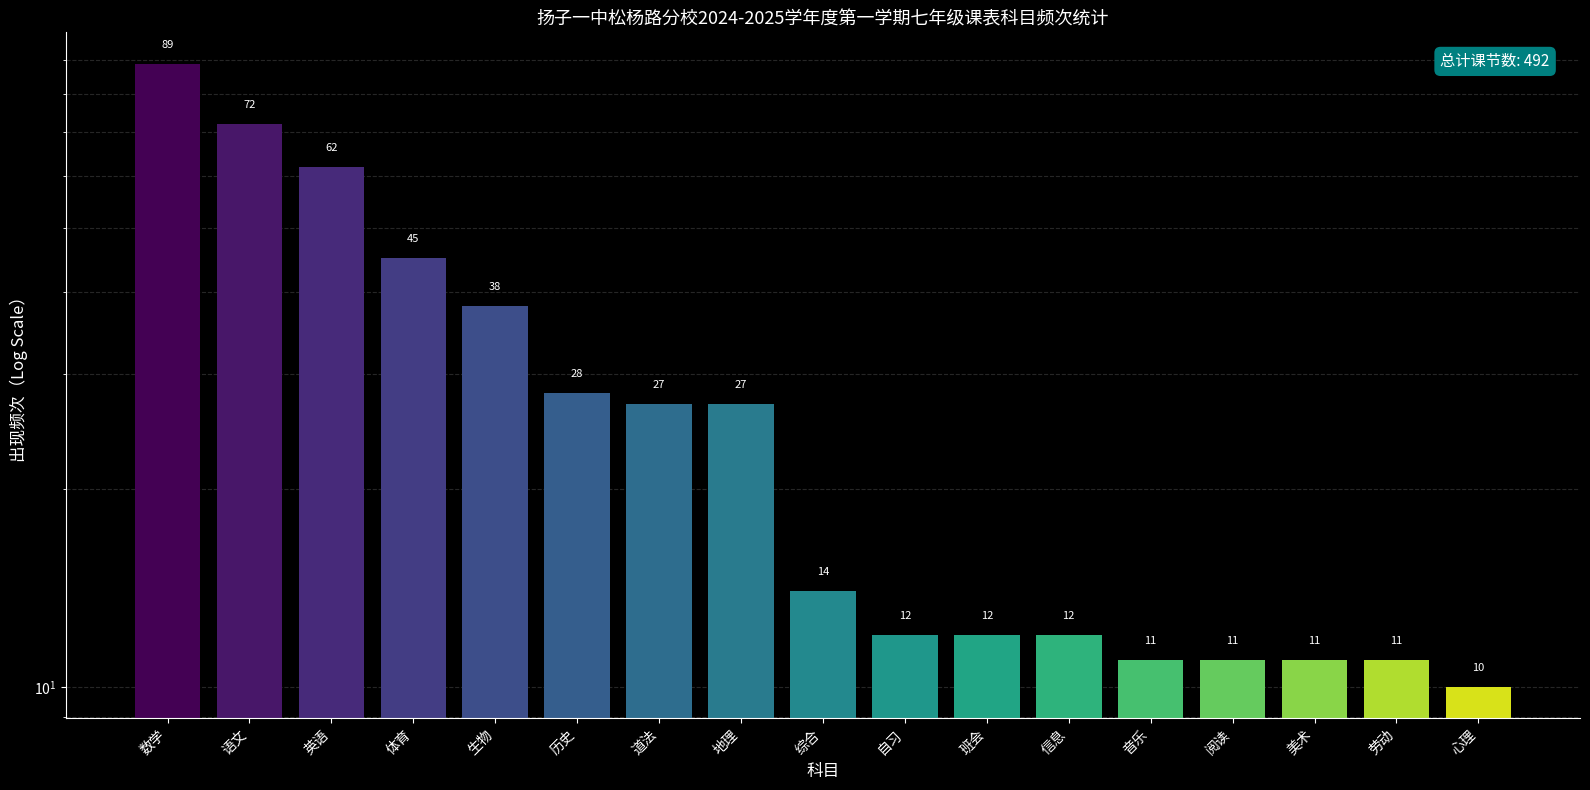

What is the difference between the maximum and minimum values?

79